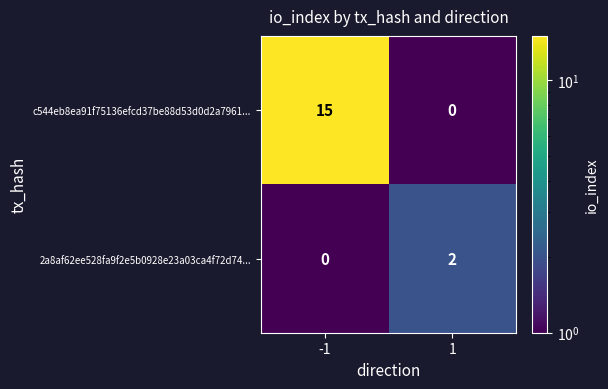

Which series has the largest range (max minus min)?

c544eb8ea91f75136efcd37be88d53d0d2a7961...